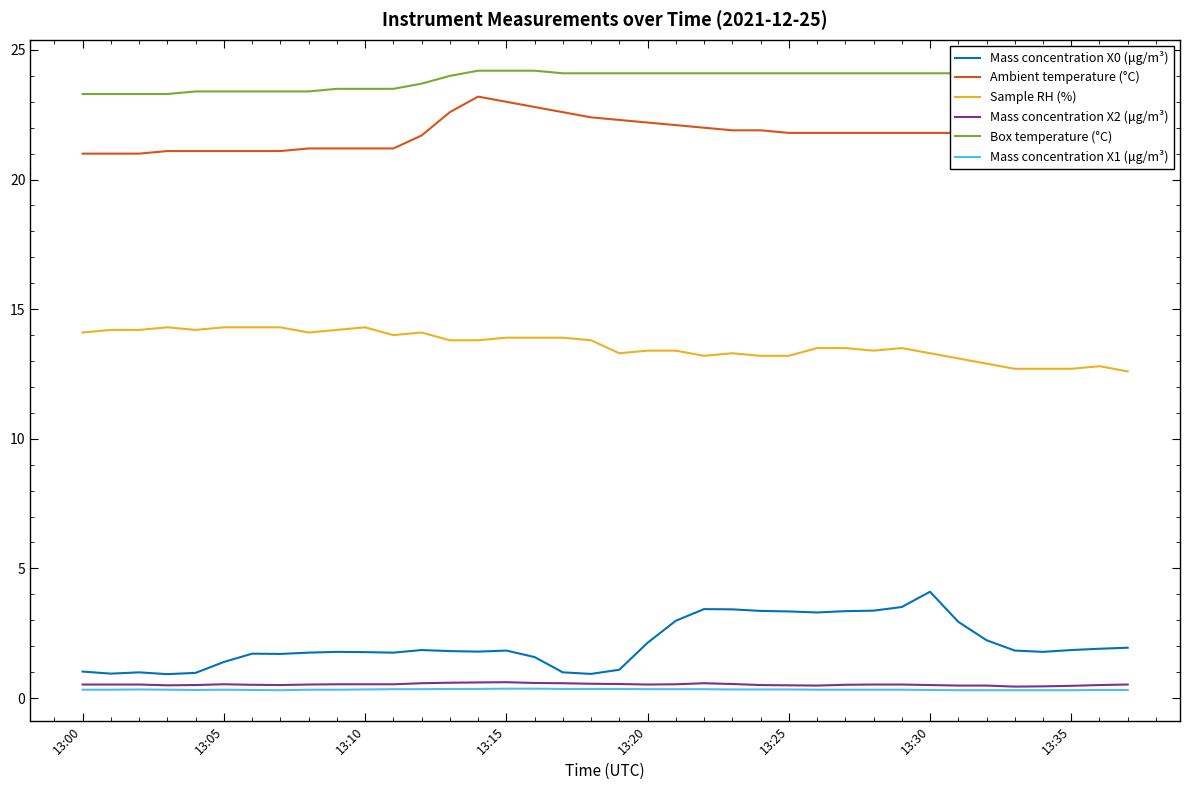

Which series has the largest total across all categories?

Box temperature (°C)